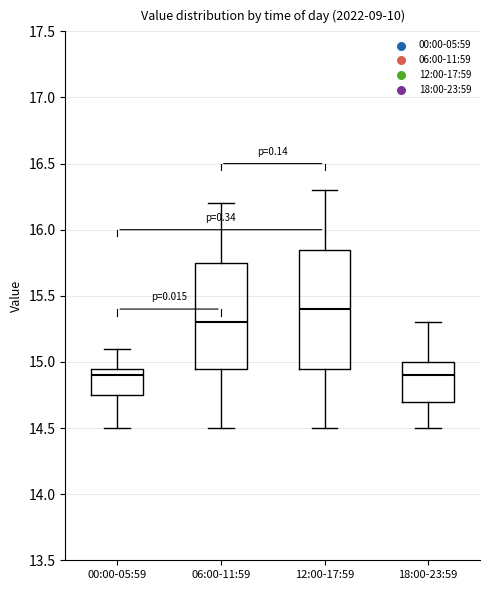

Where does the median line of the box for 00:00-05:59 sit on the y-axis? The values are not printed on the chart, so give them approximately, as read against the axis.

14.90